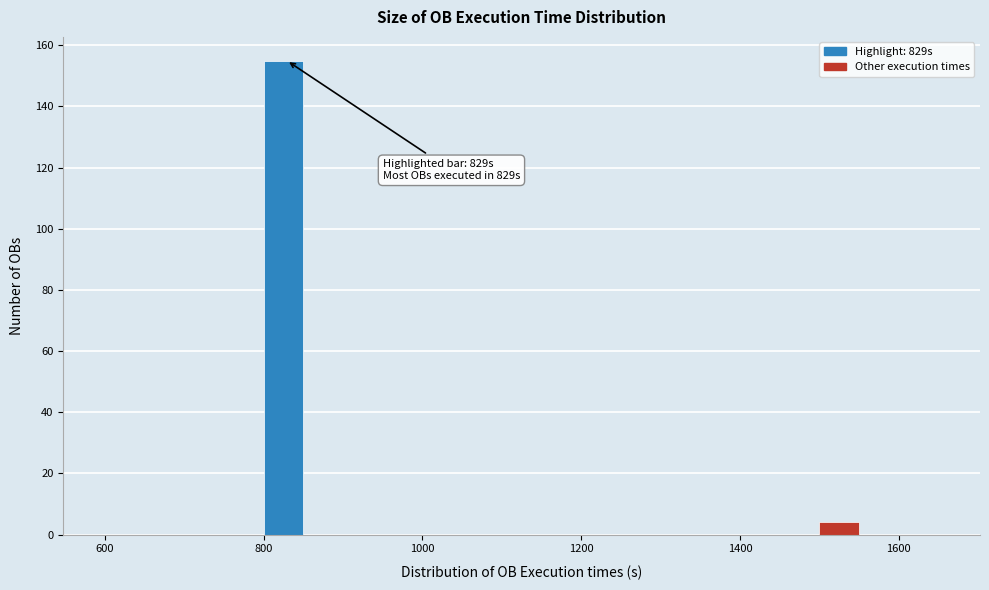

Read against the x-axis, roughly where is the centre of the tallest bar?

820